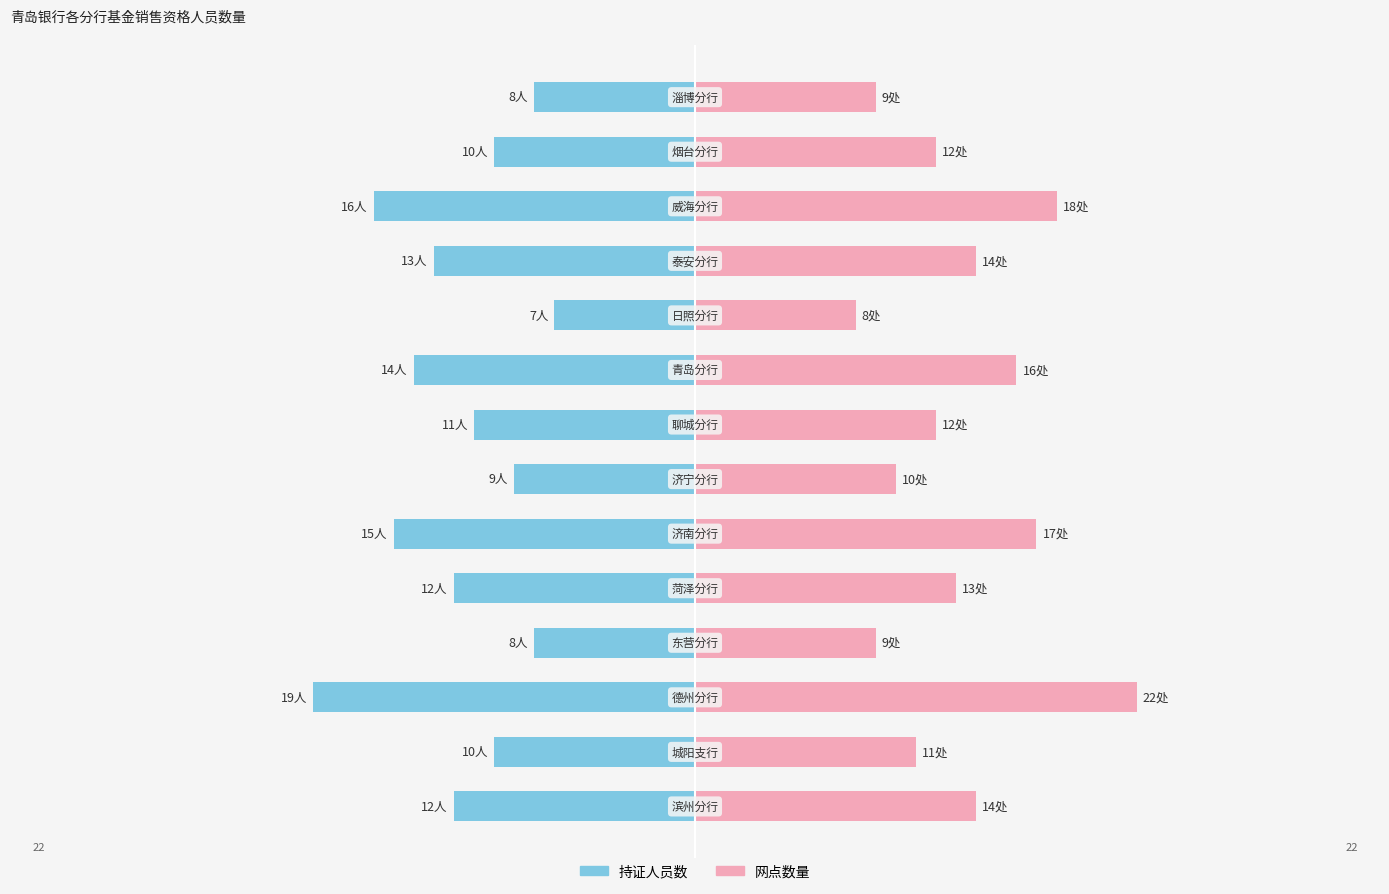

How many data points in 网点数量 are above 13?

6